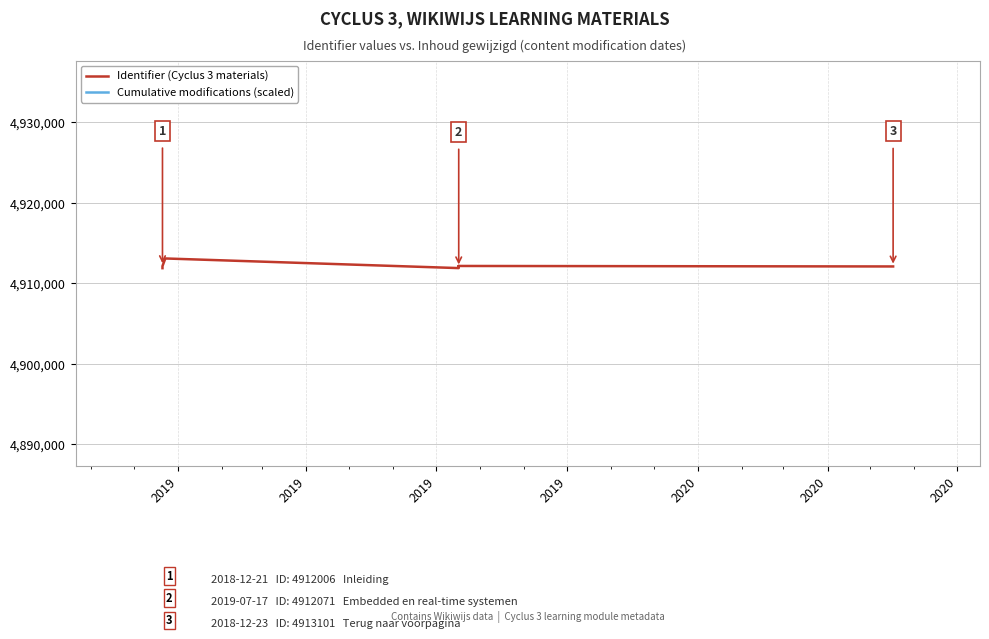

At which label does Identifier (Cyclus 3 materials) first exceed 4912109?

2019